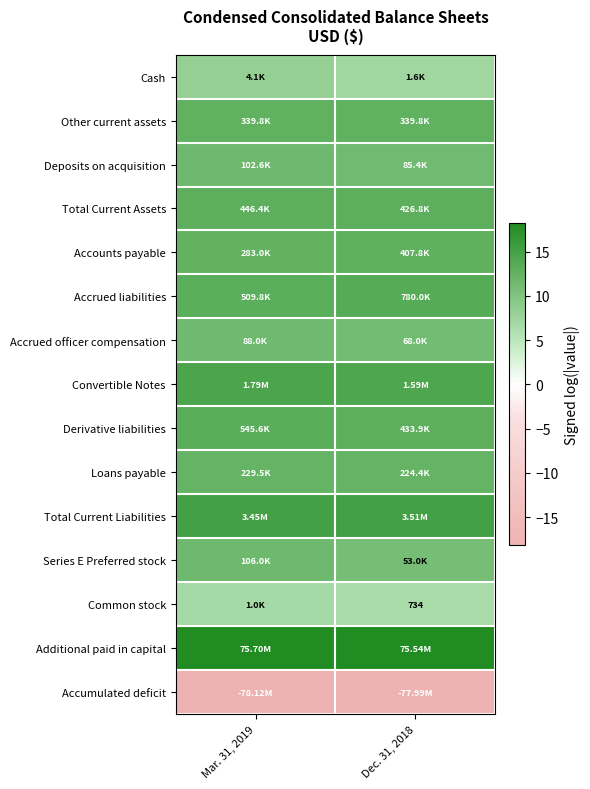

At which label is Accumulated deficit closest to -18?

Dec. 31, 2018